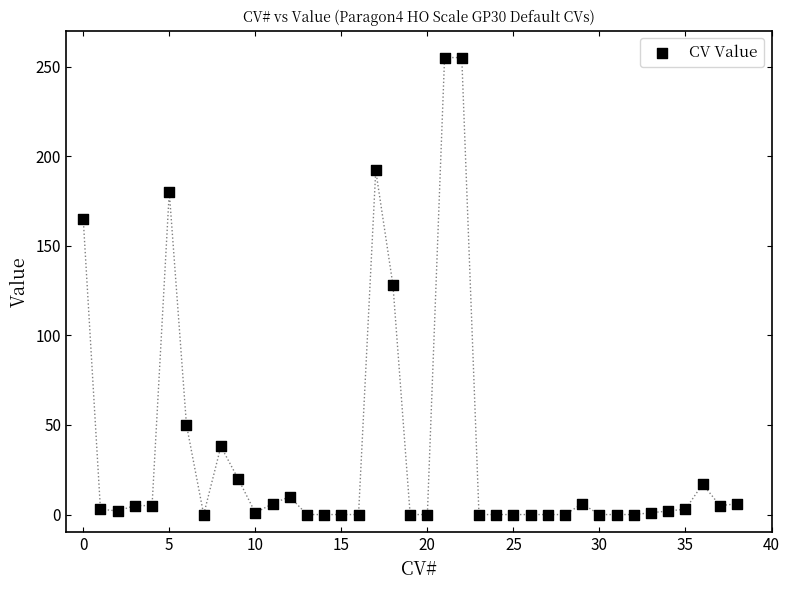

What is the range of Y values (max minus min)?

255